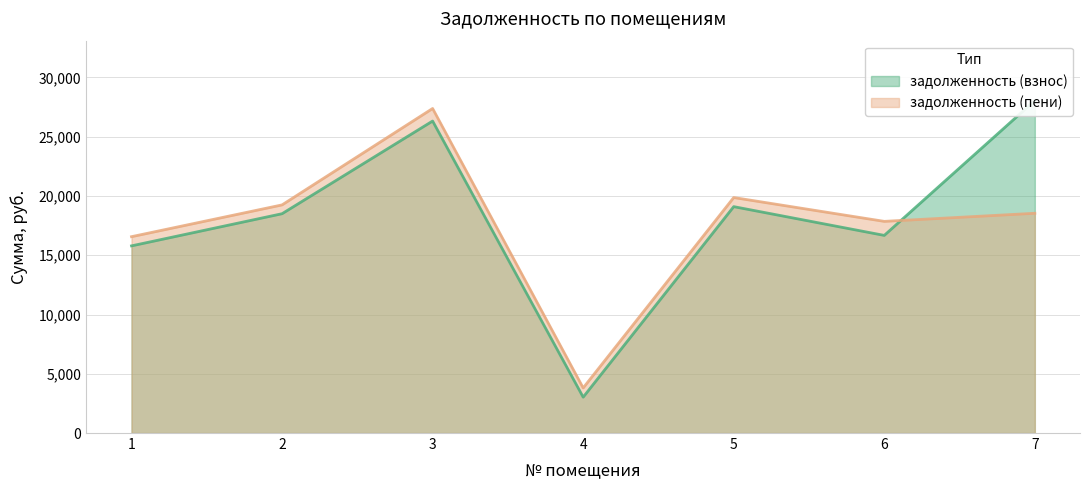

True or false: задолженность (пени) has more than 2 interior local peaks.

False